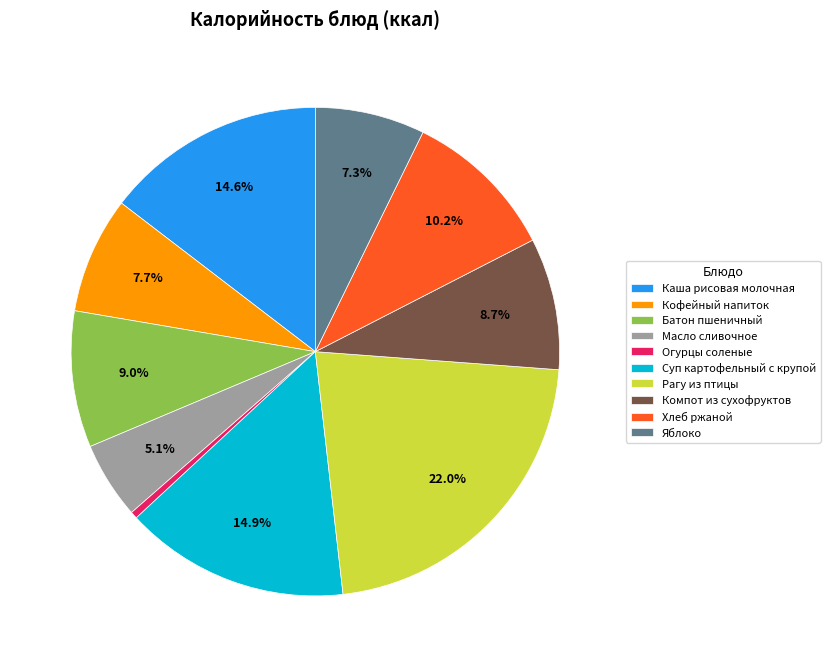

Which category has the biggest portion of the pie?

Рагу из птицы